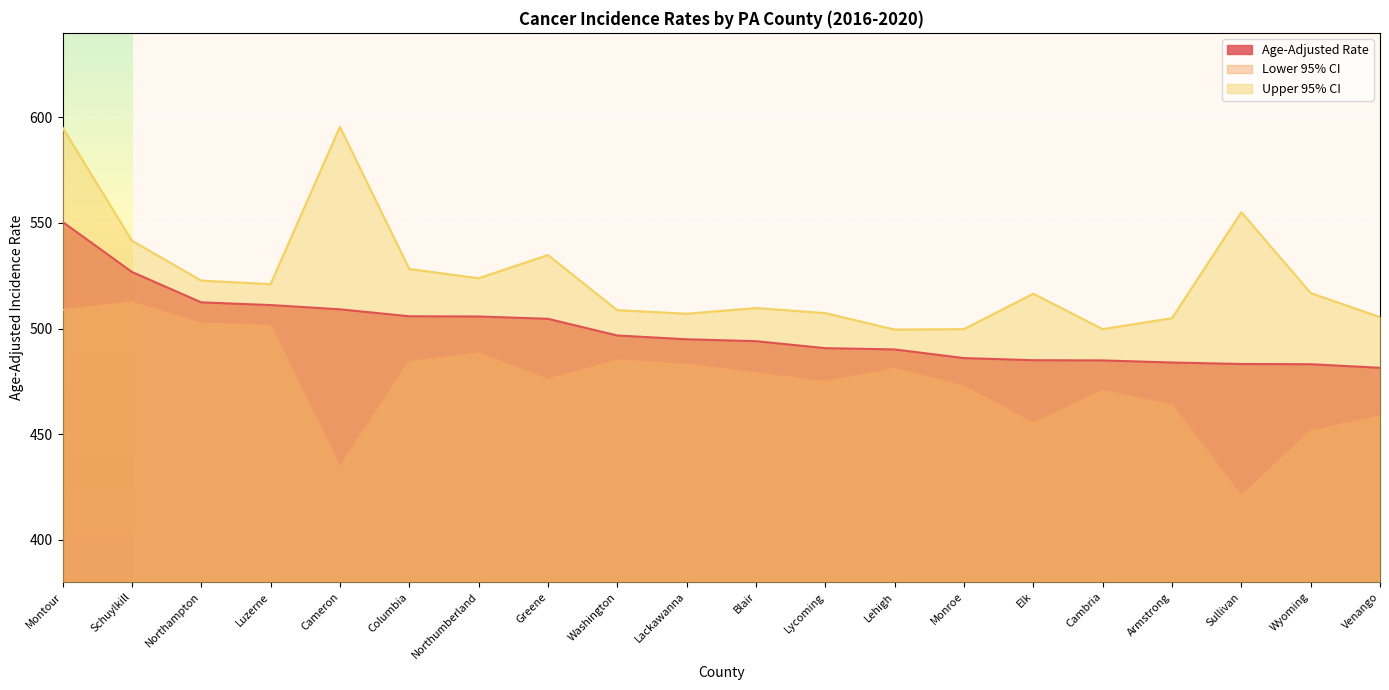

Reading left to right, list all the values displayed in this chart.

Age-Adjusted Rate: Montour=550.5	Schuylkill=526.8	Northampton=512.4	Luzerne=511.1	Cameron=509.1	Columbia=505.8	Northumberland=505.7	Greene=504.6	Washington=496.7	Lackawanna=494.9	Blair=494.0	Lycoming=490.7	Lehigh=490.1	Monroe=486.0	Elk=485.0	Cambria=484.9	Armstrong=483.9	Sullivan=483.2	Wyoming=483.1	Venango=481.4
Lower 95% CI: Montour=508.7	Schuylkill=512.4	Northampton=502.3	Luzerne=501.3	Cameron=434.3	Columbia=484.2	Northumberland=488.2	Greene=475.8	Washington=484.9	Lackawanna=483.0	Blair=478.8	Lycoming=474.6	Lehigh=480.9	Monroe=472.6	Elk=455.1	Cambria=470.5	Armstrong=463.7	Sullivan=420.5	Wyoming=451.3	Venango=458.4
Upper 95% CI: Montour=595.2	Schuylkill=541.6	Northampton=522.7	Luzerne=521.0	Cameron=595.5	Columbia=528.2	Northumberland=523.8	Greene=534.8	Washington=508.7	Lackawanna=507.0	Blair=509.7	Lycoming=507.3	Lehigh=499.5	Monroe=499.7	Elk=516.5	Cambria=499.7	Armstrong=504.9	Sullivan=555.1	Wyoming=516.8	Venango=505.4